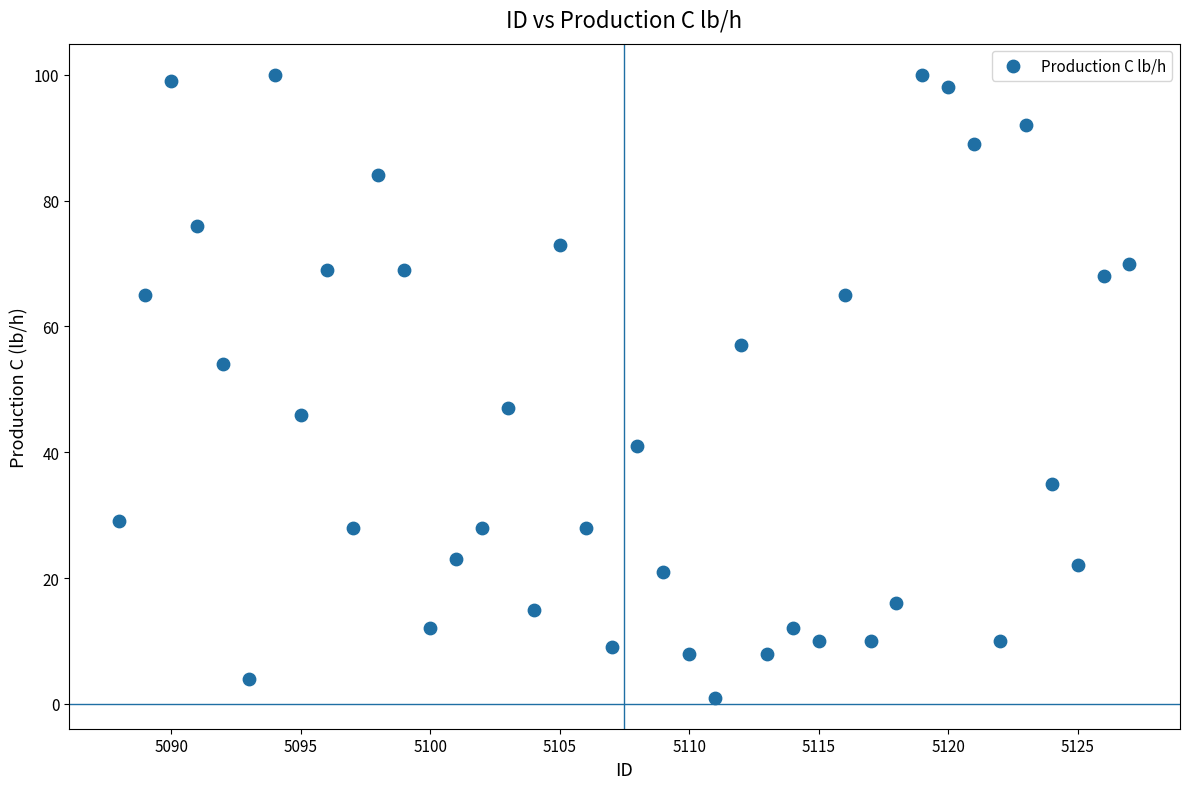

What is the range of X values (max minus min)?

39